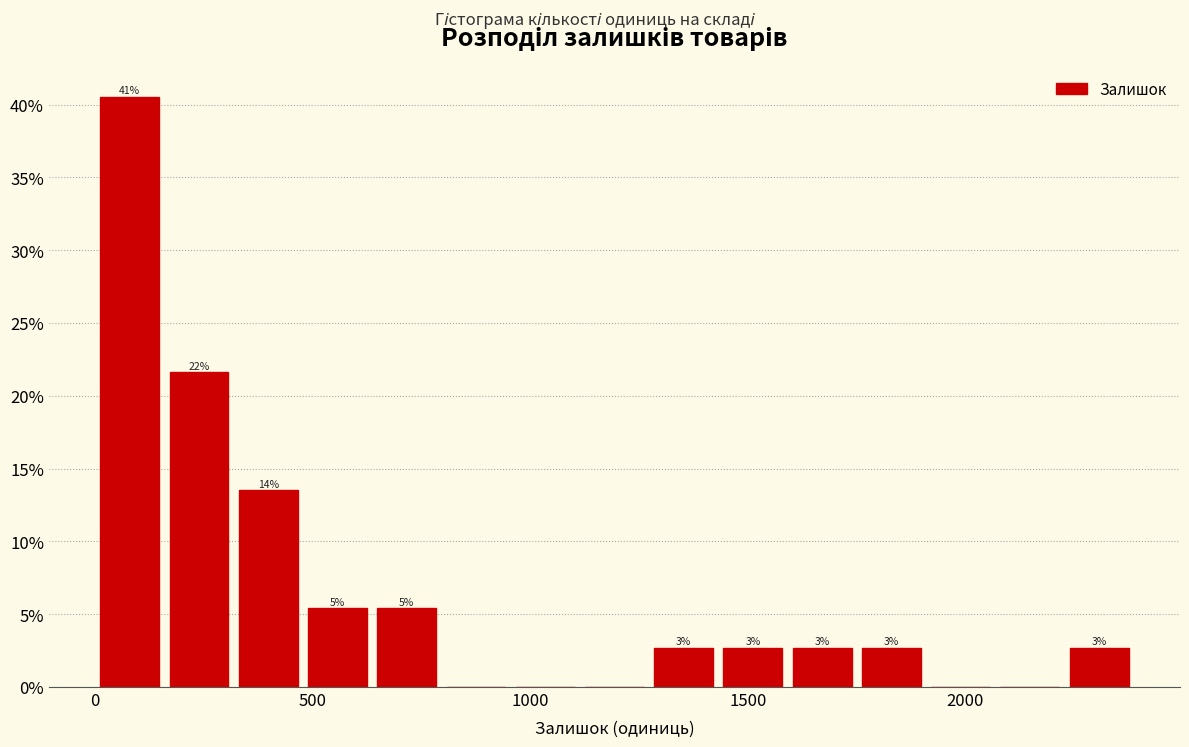

Around what value on the x-axis is the tallest bar? Give the approximate position of its centre, as read against the axis.

100